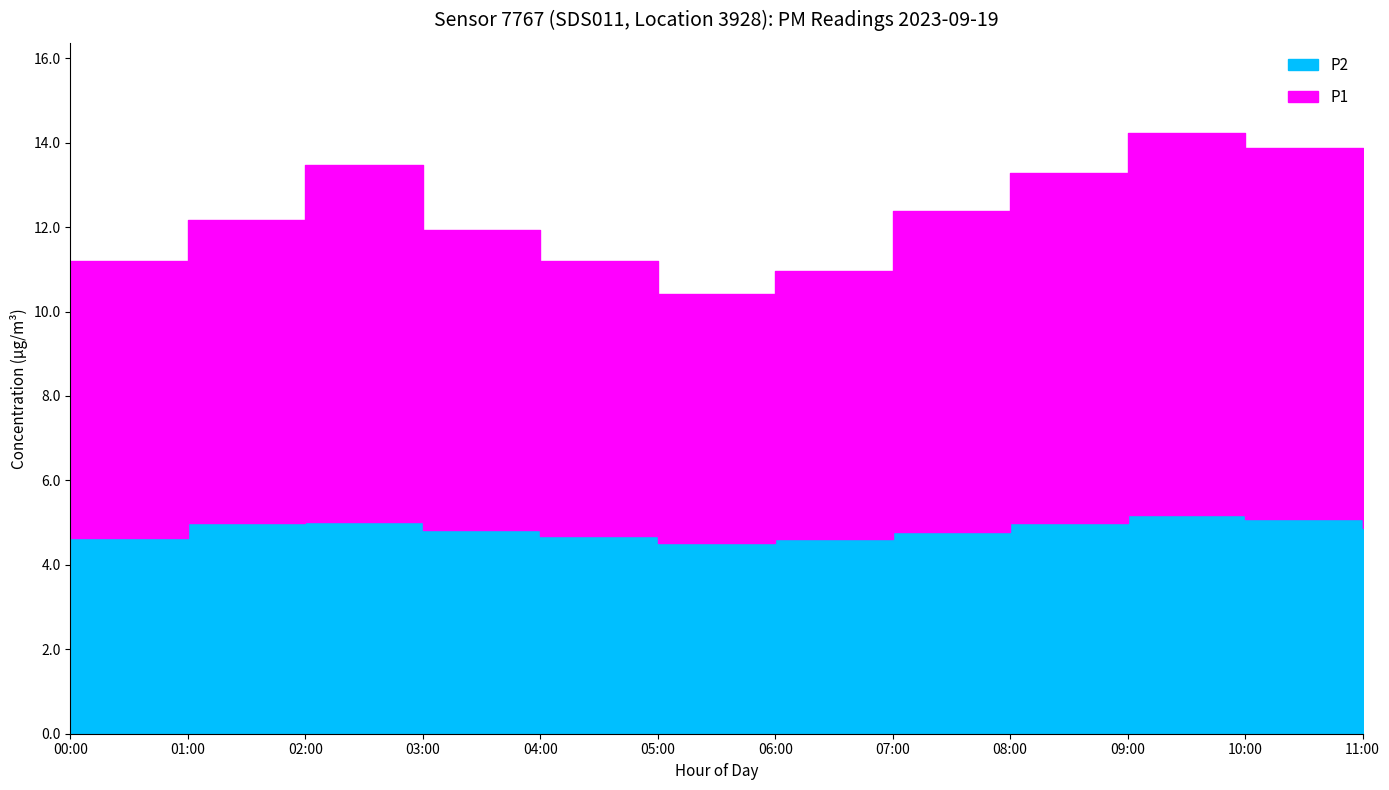

Which series has the largest total across all categories?

P1